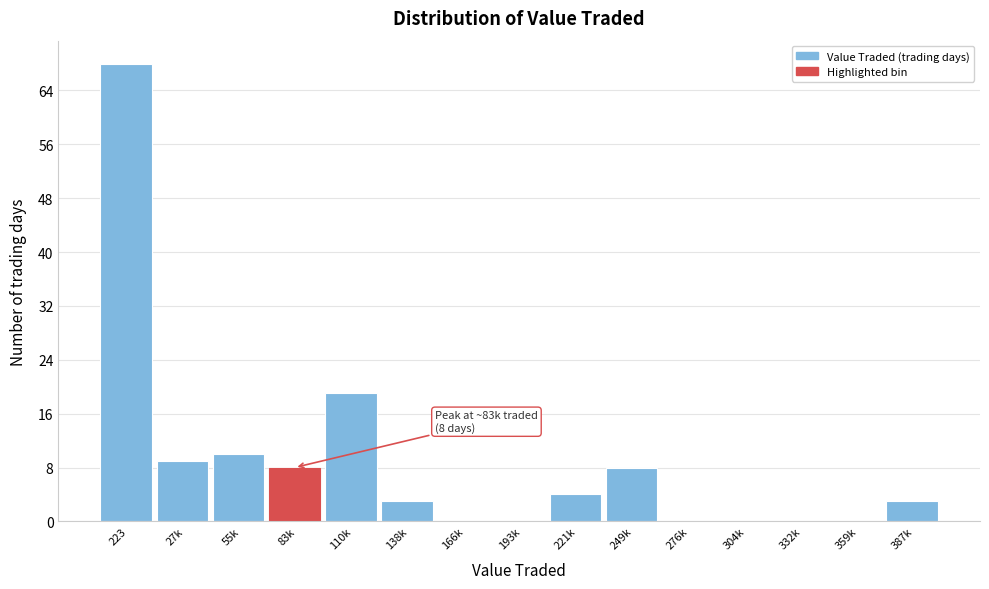

Reading left to right, extract all data points from this chart.

223=68	27k=9	55k=10	83k=8	110k=19	138k=3	166k=0	193k=0	221k=4	249k=8	276k=0	304k=0	332k=0	359k=0	387k=3